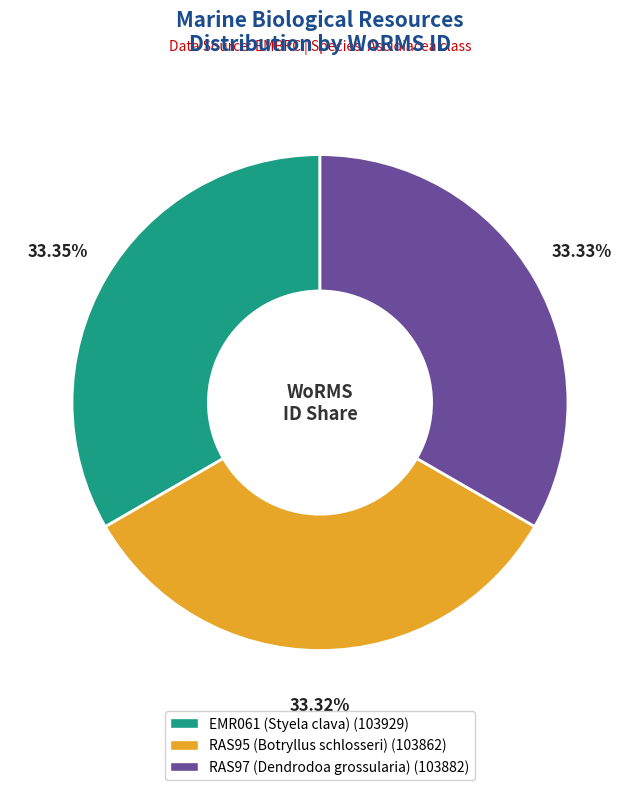

What portion of the pie excludes RAS95 (Botryllus schlosseri)?

66.7%